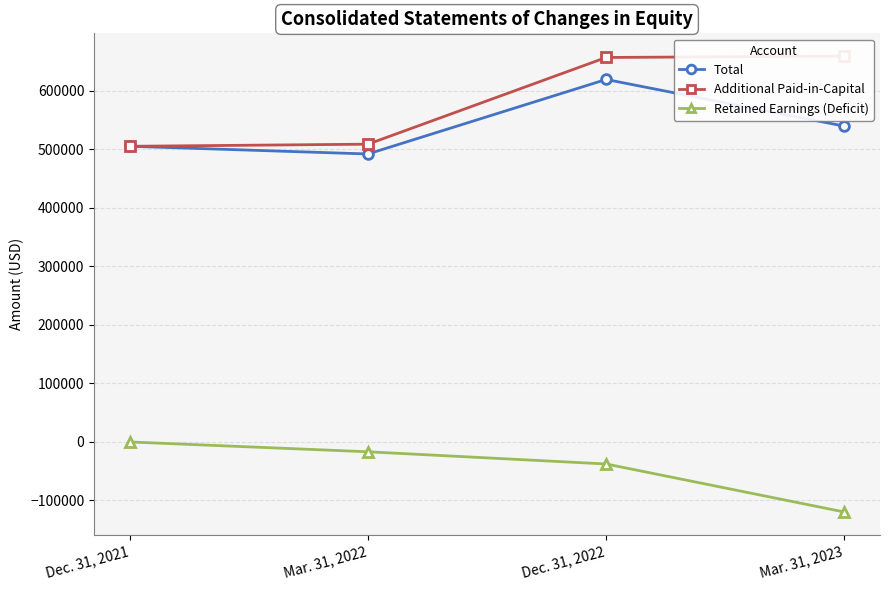

Rank the categories by Additional Paid-in-Capital value from lowest to highest.

Dec. 31, 2021, Mar. 31, 2022, Dec. 31, 2022, Mar. 31, 2023